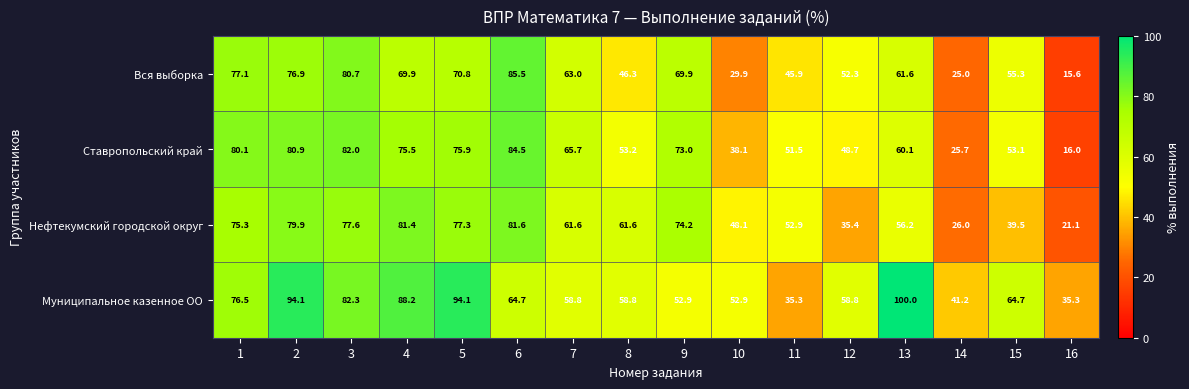

Which series has the largest total across all categories?

Муниципальное казенное ОО